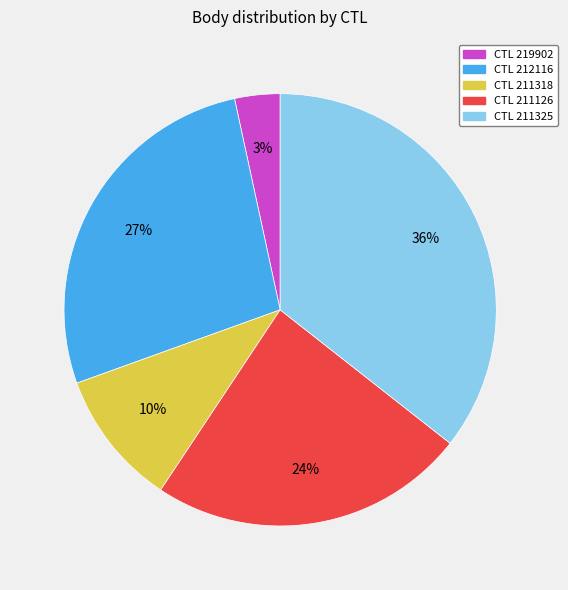

To the nearest percent, what percentage of the pie is CTL 211126?

24%